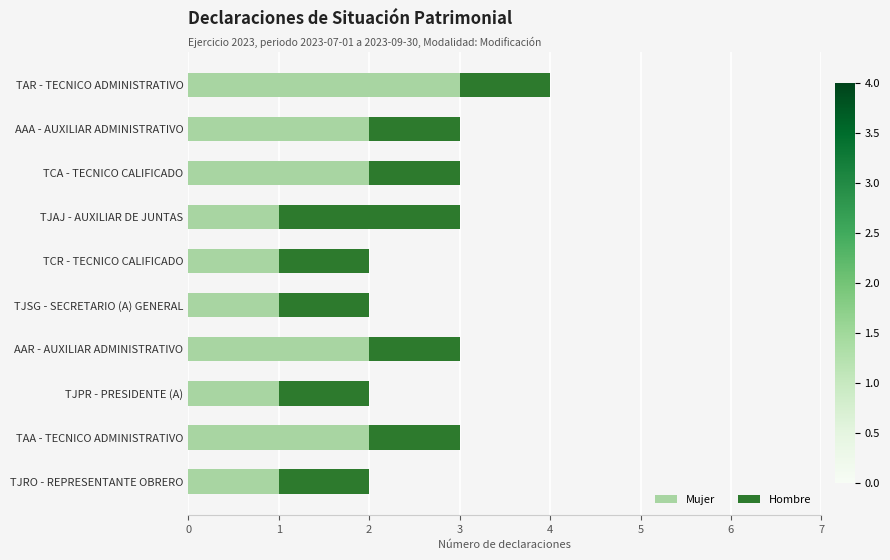

What is the sum of all Mujer values?

16